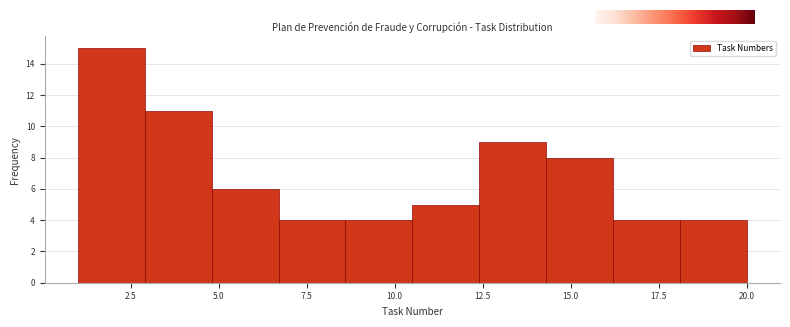

Around what value on the x-axis is the tallest bar? Give the approximate position of its centre, as read against the axis.

2.0